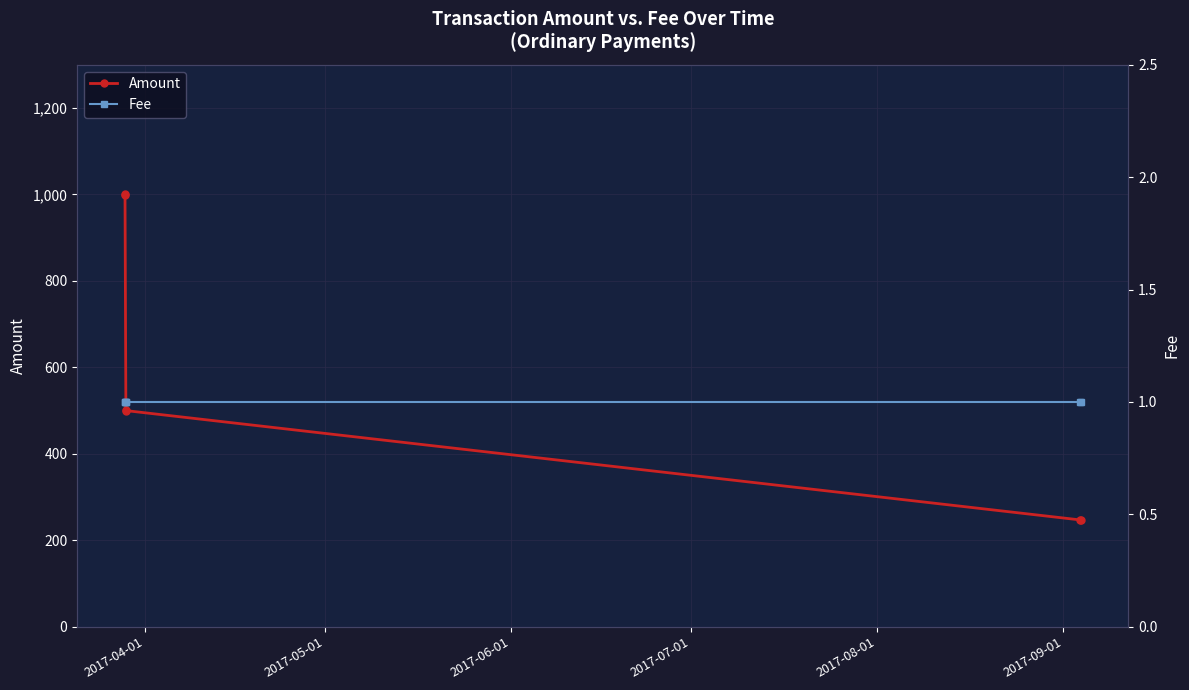

How many data points in Amount are less than 501?

3